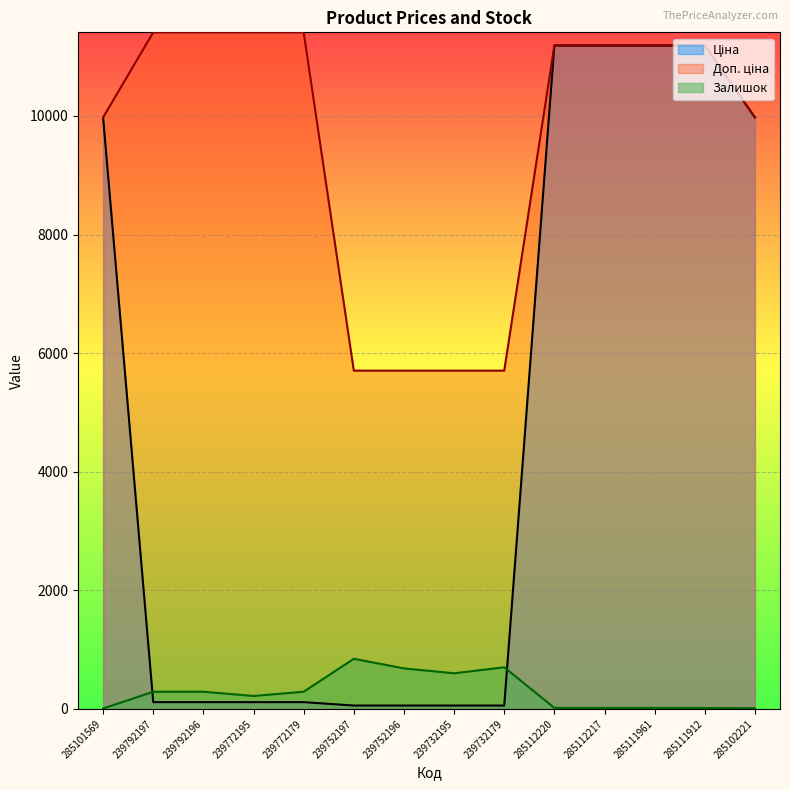

What position from the left is 285102221?

14